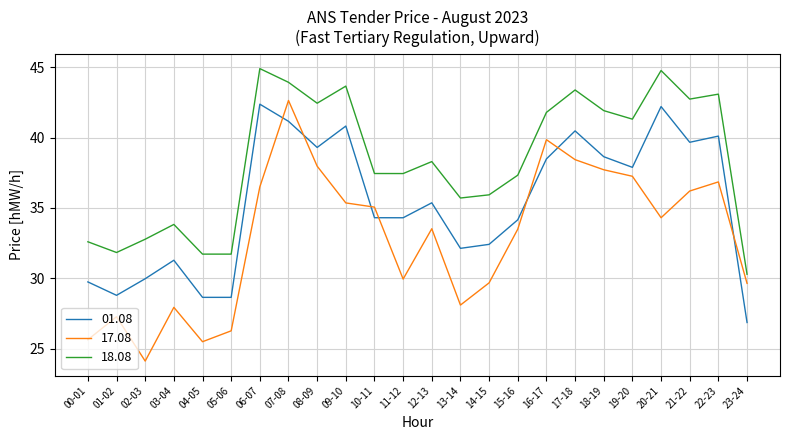

Which series has the widest spread of values?

17.08